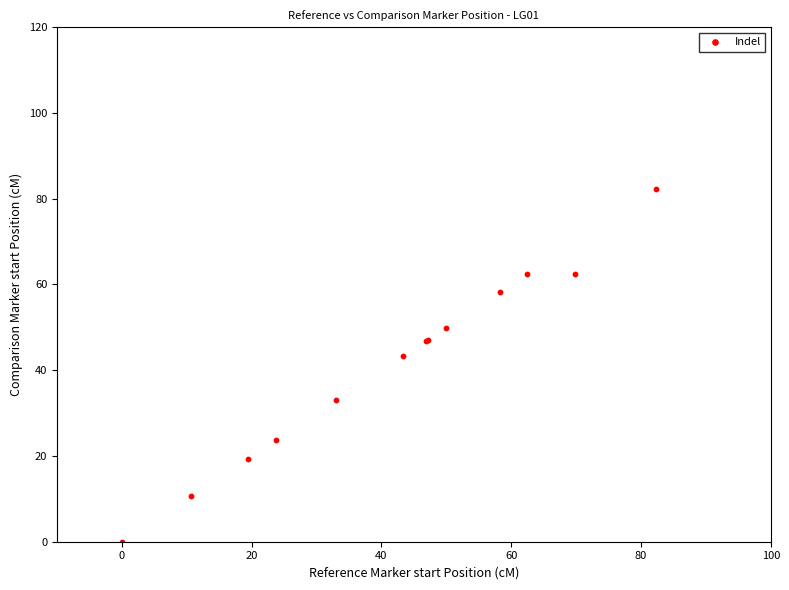

What Y value in the scatter plot is closest to 41?

43.3